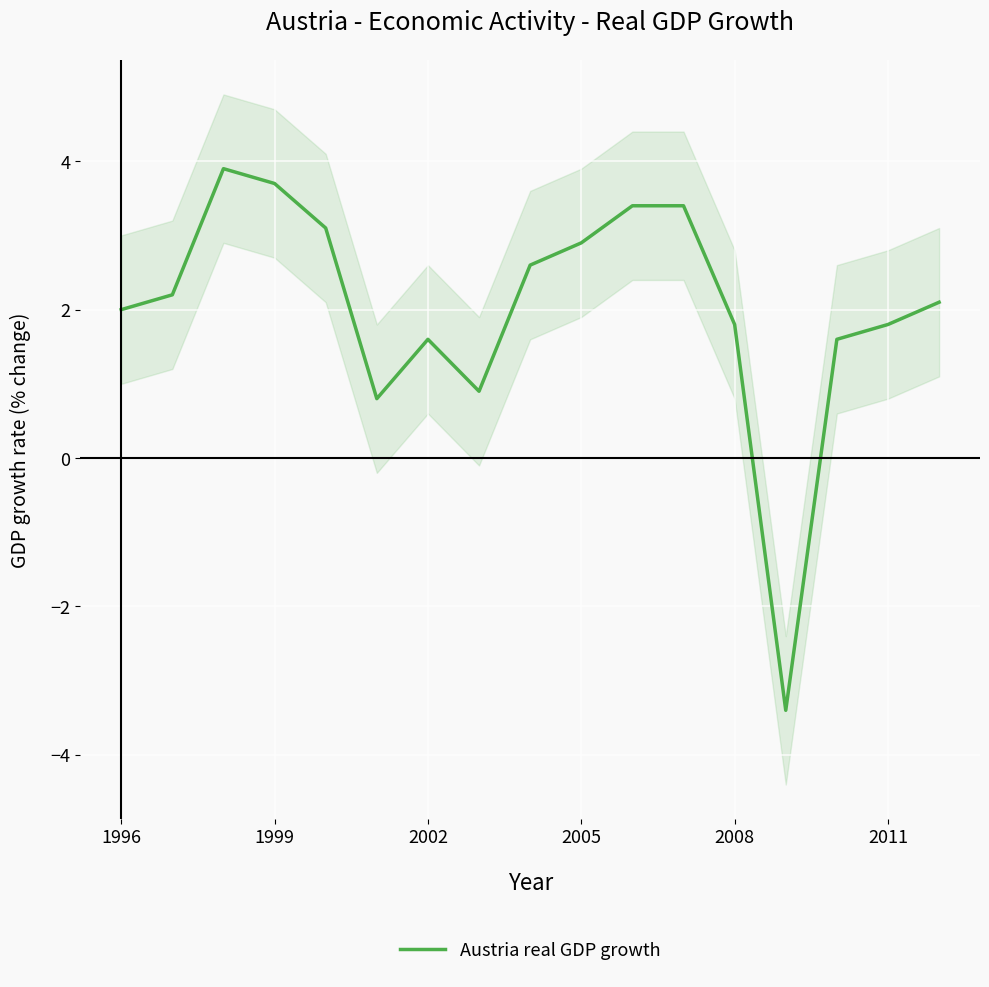

Is it true that Austria real GDP growth equals 1.8 at 2008?

True